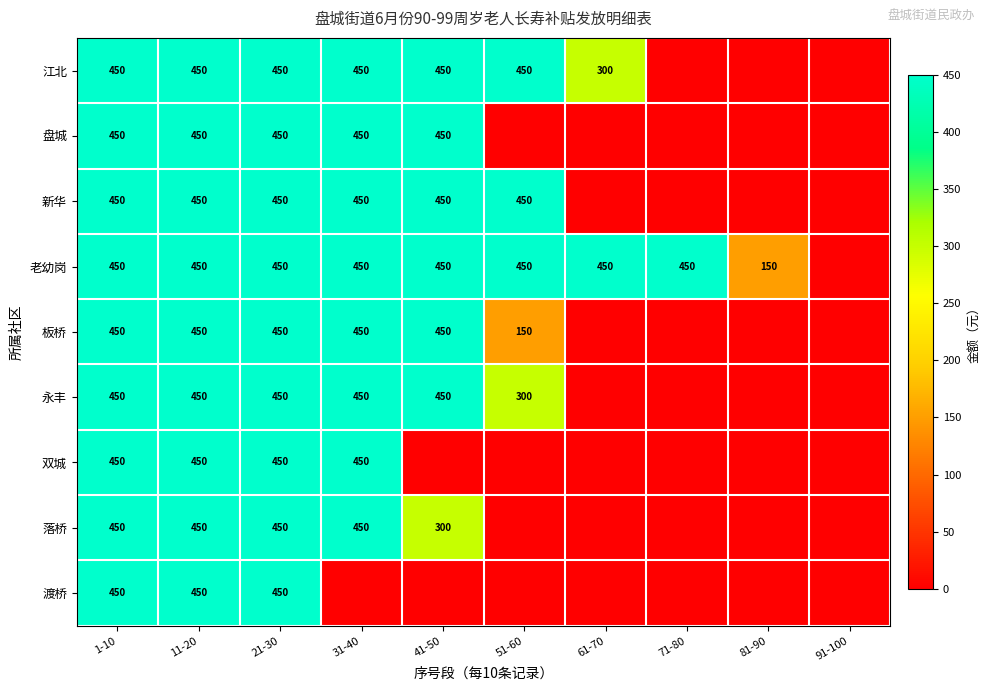

Is it true that 双城 equals 767 at 11-20?

False